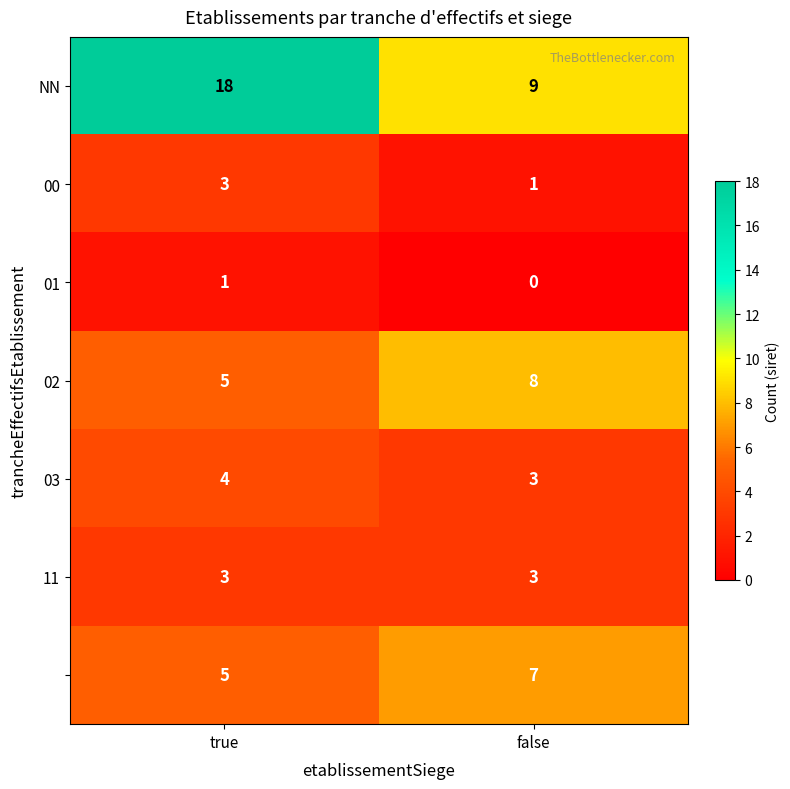

What is the difference between the highest and lowest values at false?

9